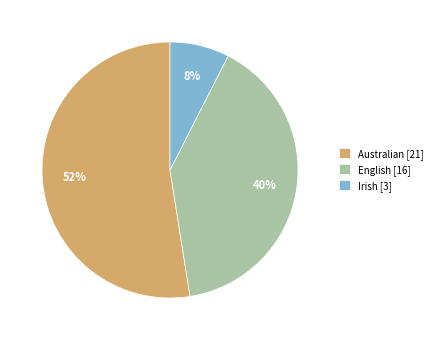

To the nearest percent, what is the difference between the English and Irish slice percentages?

32%